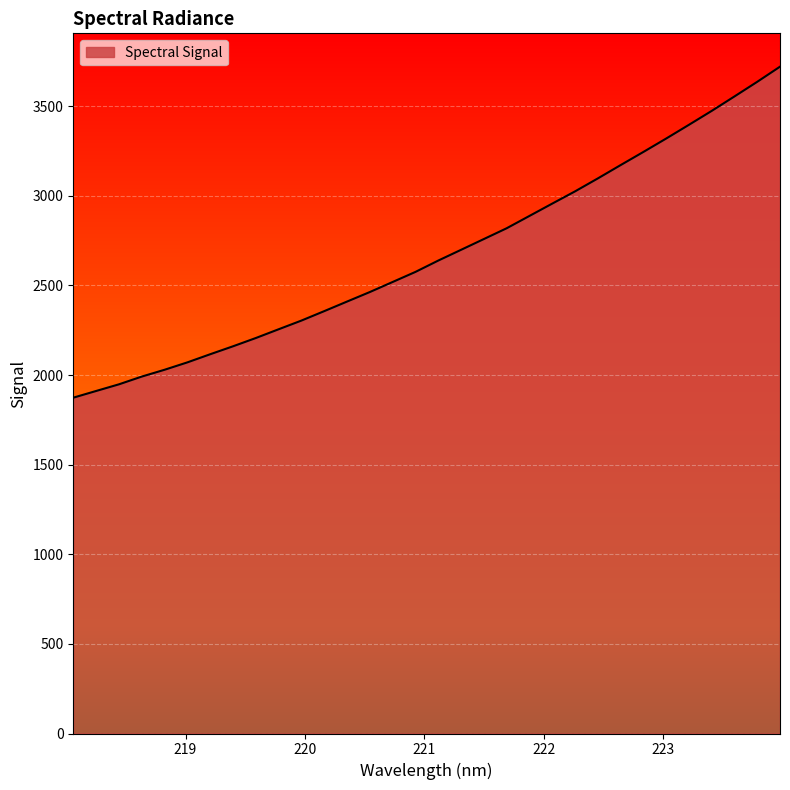

Does the chart have visible grid lines?

Yes